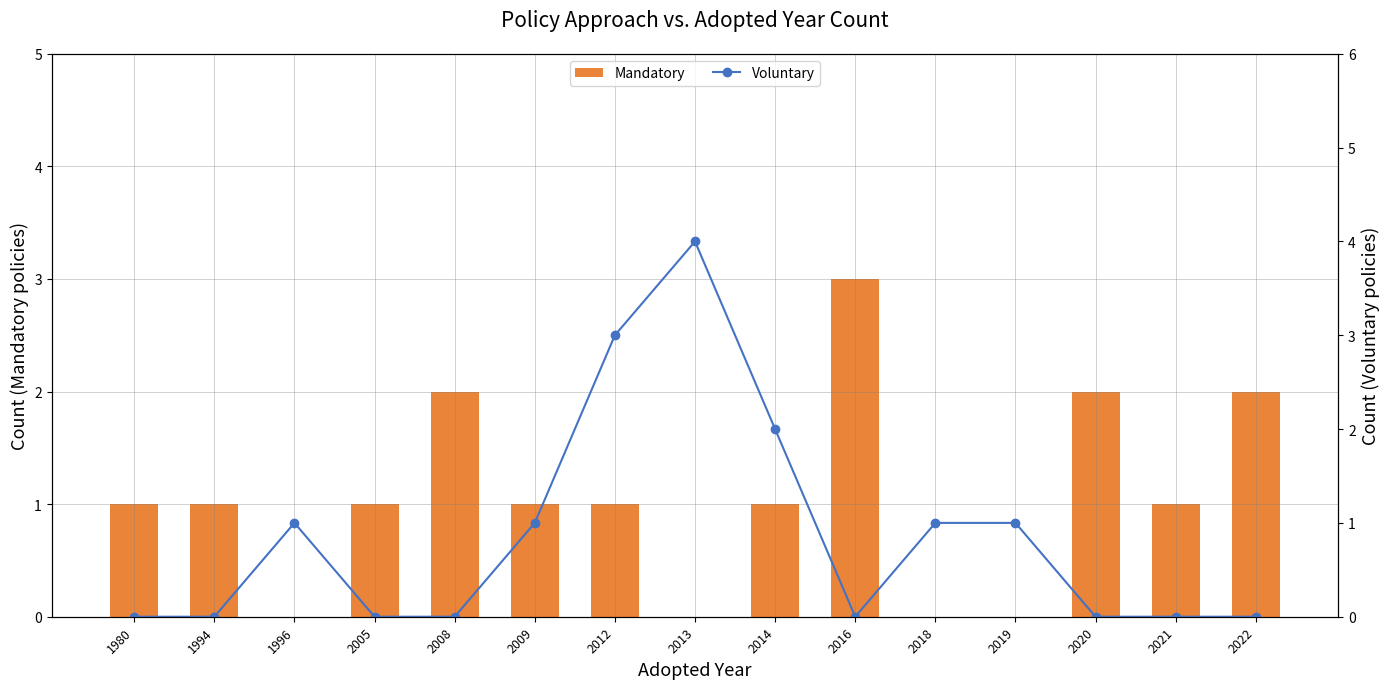

How many positive values does the Mandatory series have?

11